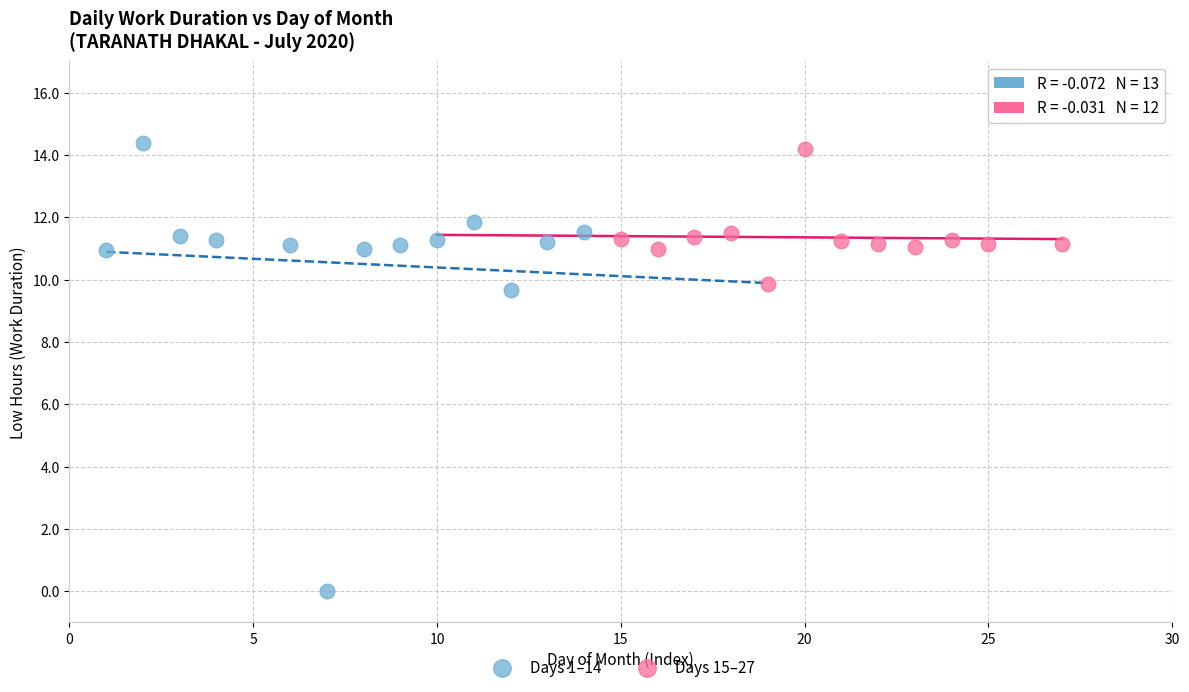

Which series contains the lowest Y value?

Days 1–14